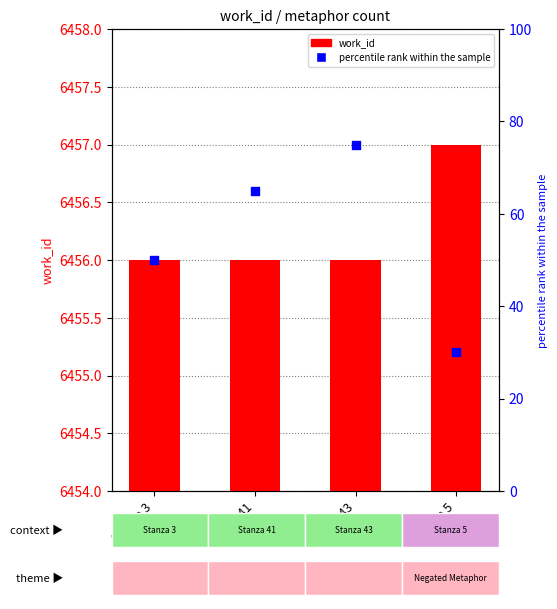

At how many categories does at least one series exceed 2437?

4